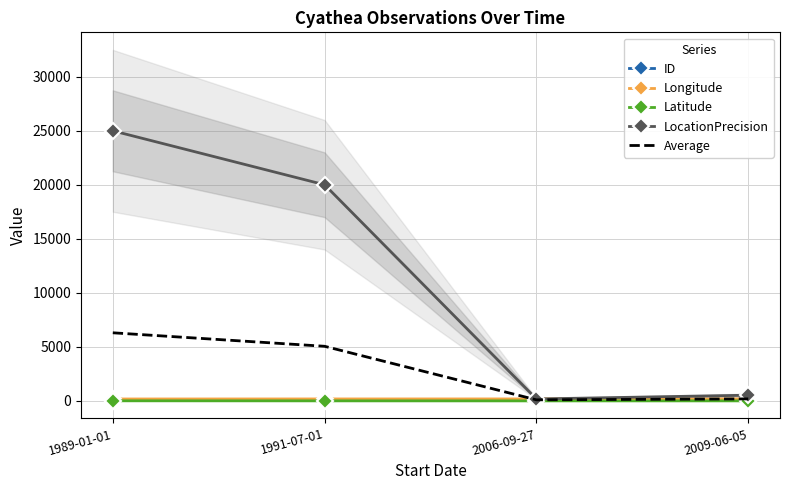

What is the difference between the highest and lowest values at 2009-06-05?

526.7